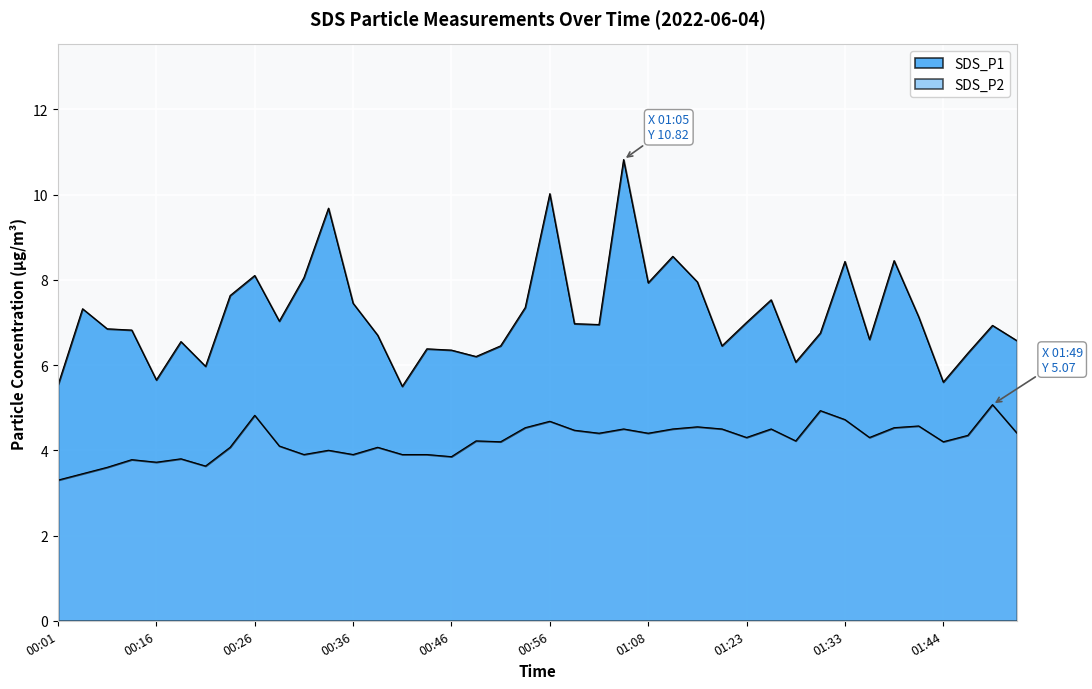

At which category does SDS_P1 reach its first local peak?

00:04